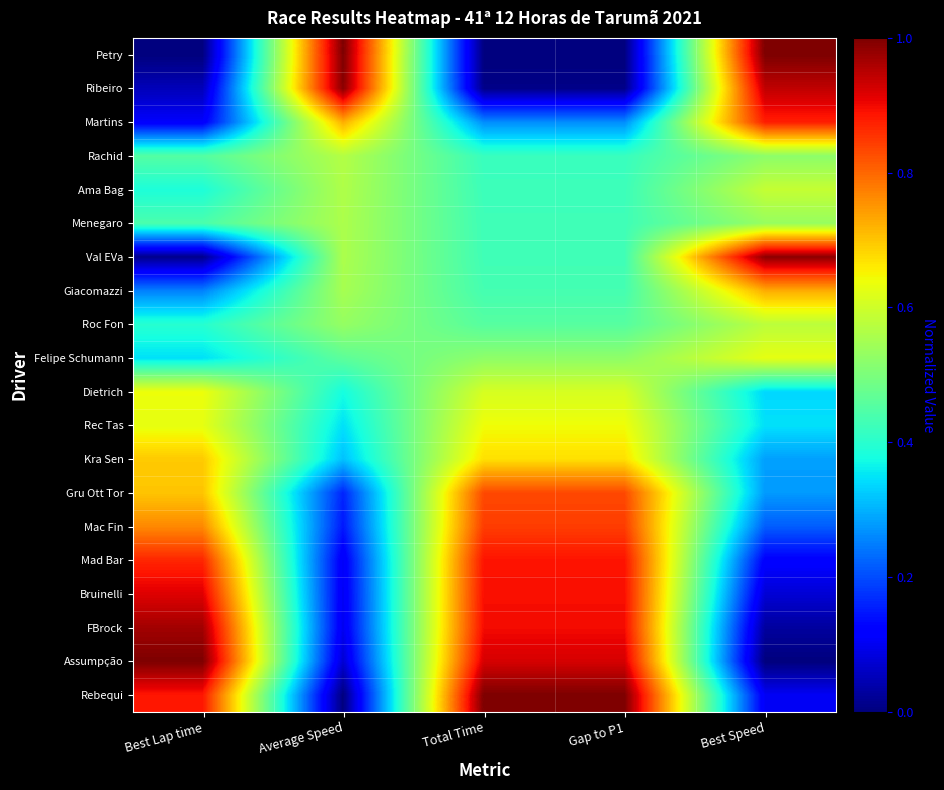

Which series changed the most between Best Lap time and Best Speed?

Petry